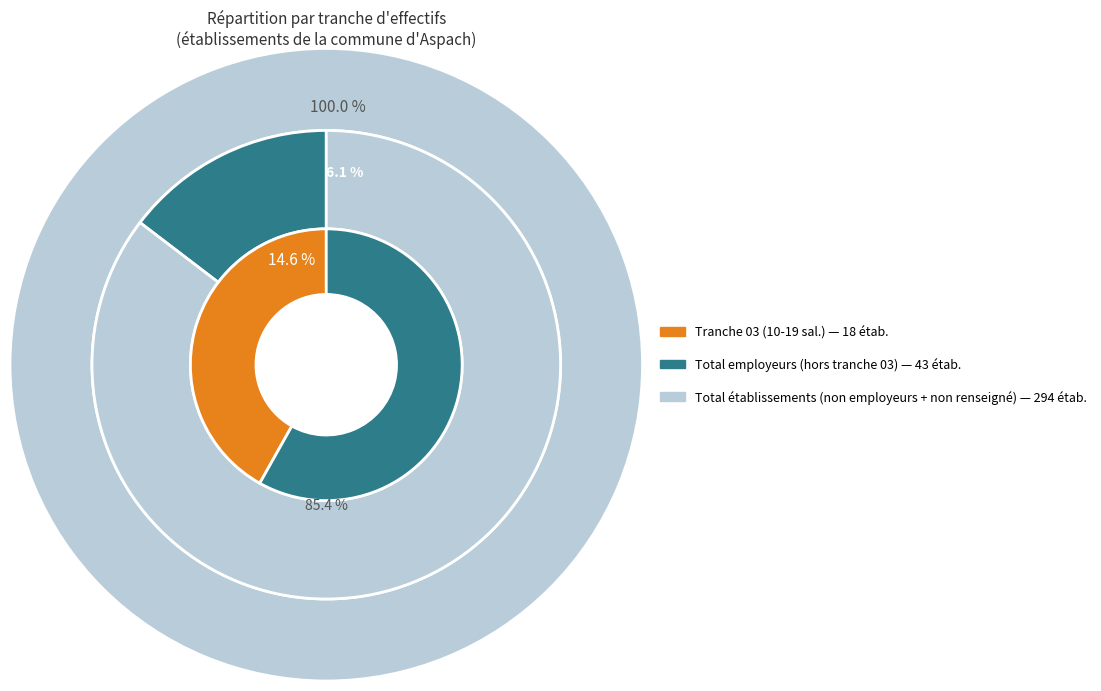

Combined, do 02 and 03 account for over 50%?

No